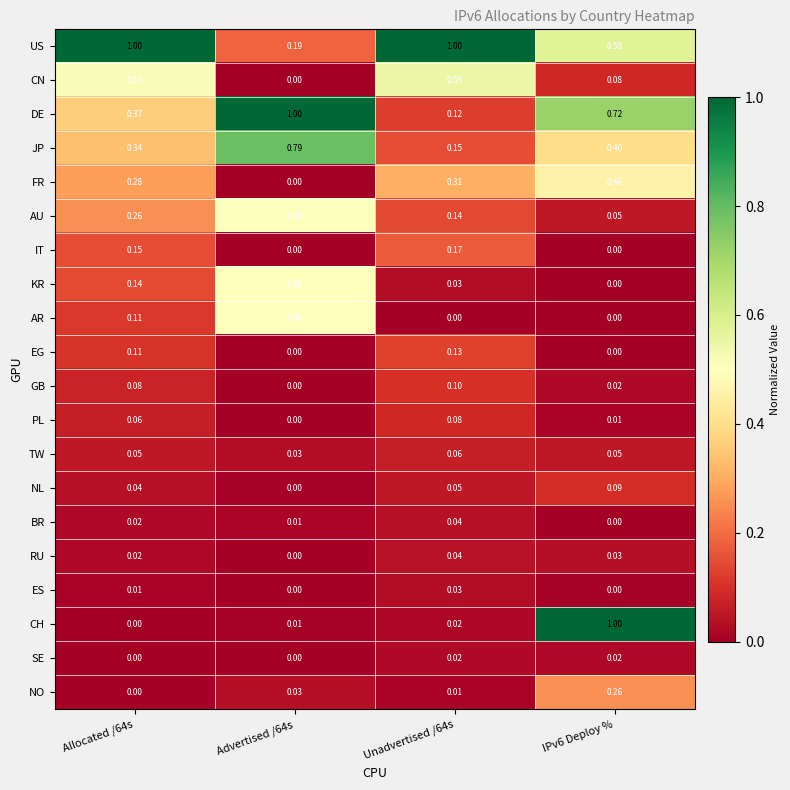

Which series has the largest total across all categories?

US